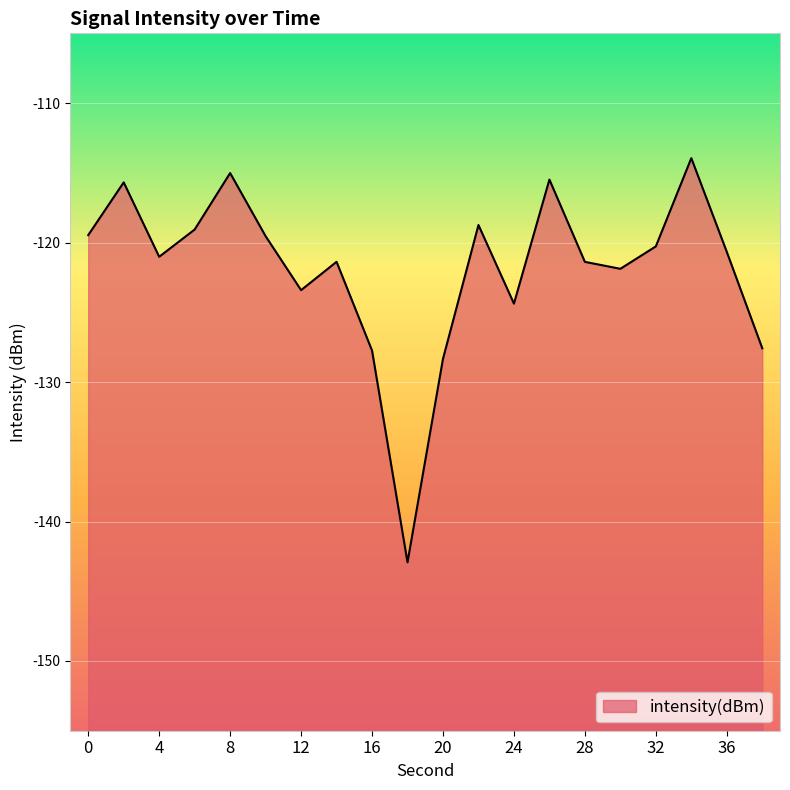

Read the value at 18.

-142.9